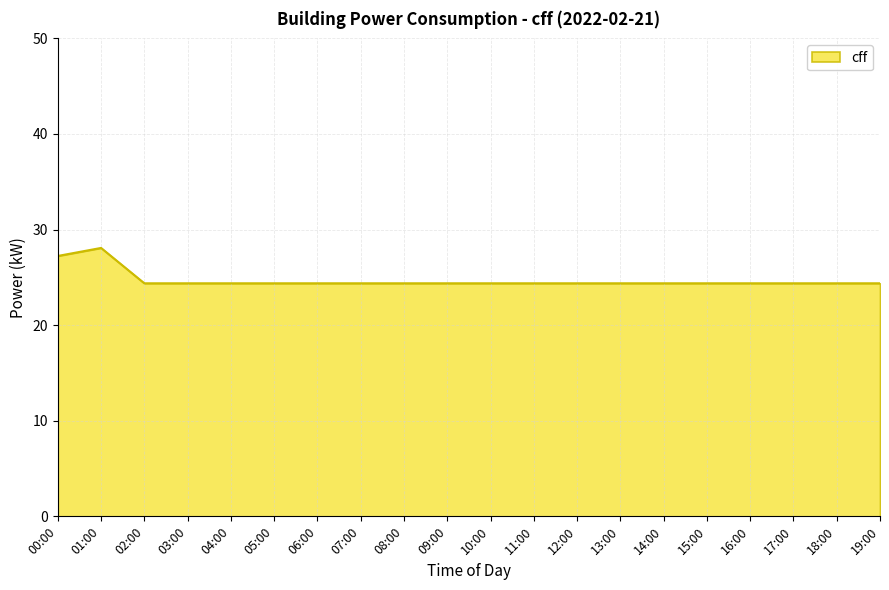

What is the difference between the maximum and minimum values?

3.7